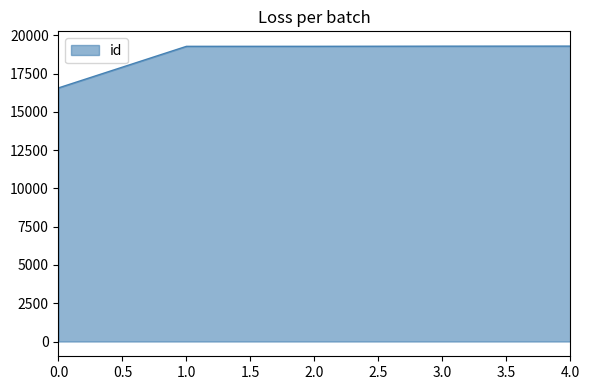

What is the average value?

18744